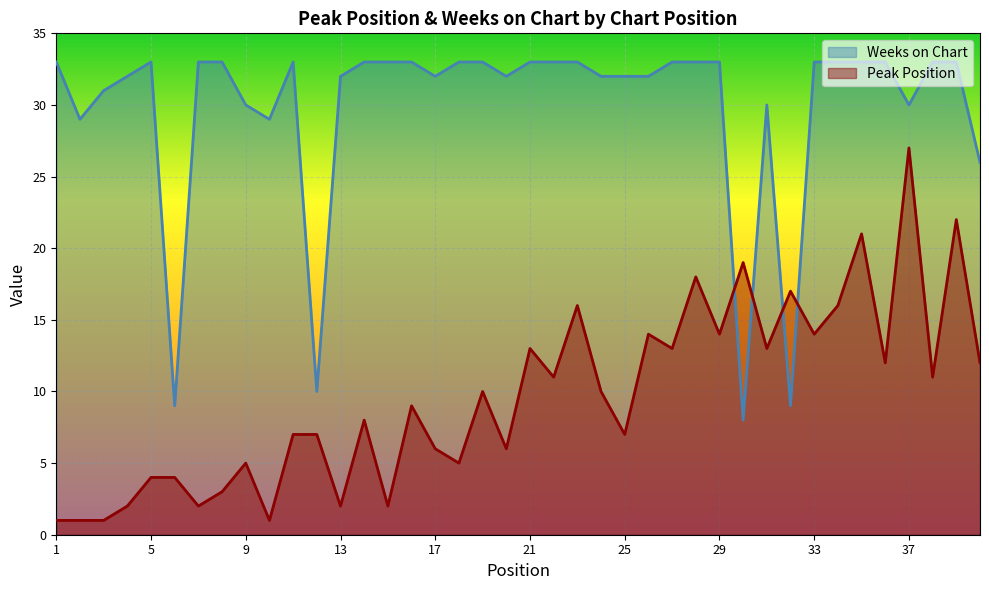

What is the total value across all series at 37?

57